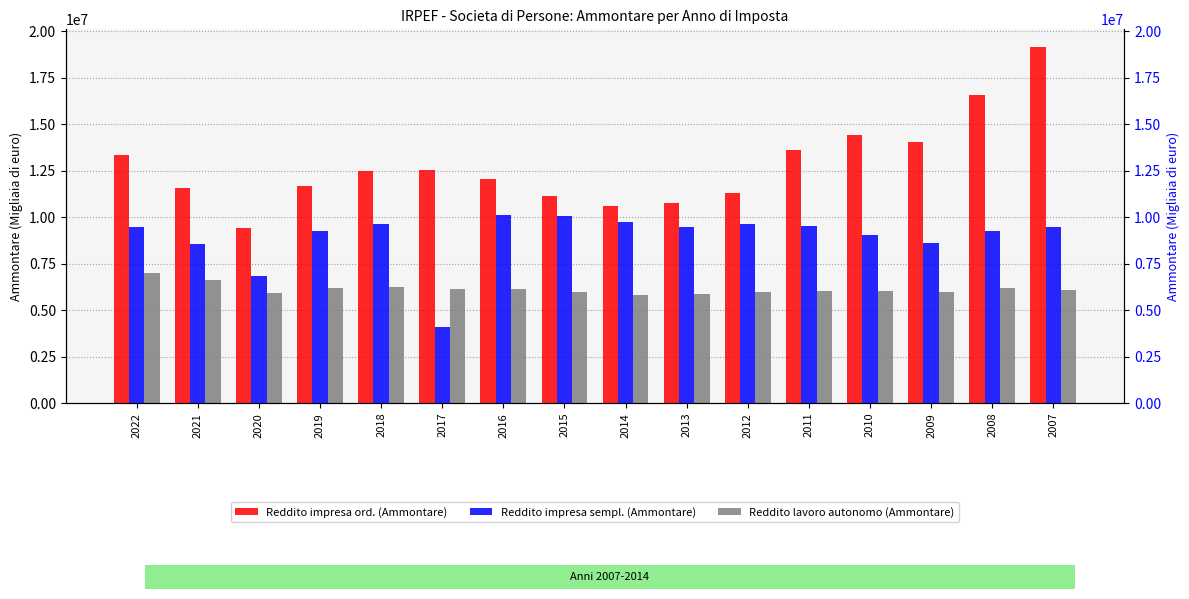

At which label is Reddito lavoro autonomo (Ammontare) closest to 6423016?

2018